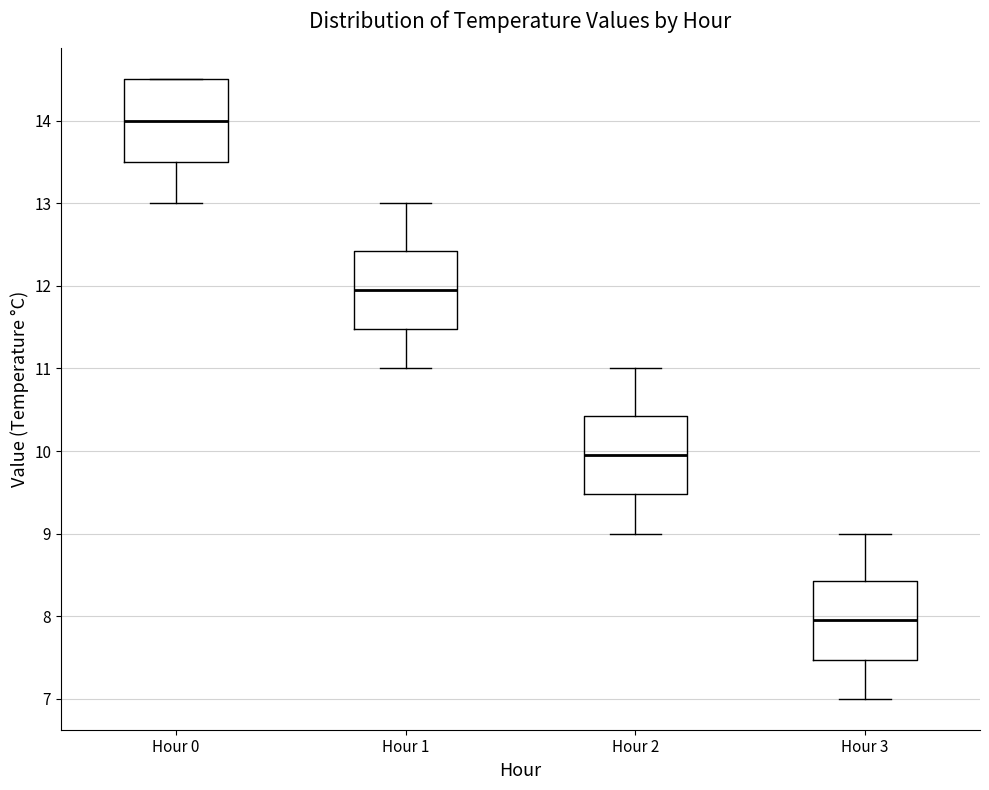

Reading left to right, transcribe this box plot: for each box, give where its median line is, the range the box spans, and where its two whiskers end, as read against the y-axis. The values are not printed on the chart, so give them approximately, as read against the axis.

Hour 0: median 14.0, box 13.5 to 14.5, whiskers 13.0 to 14.5
Hour 1: median 12.0, box 11.5 to 12.4, whiskers 11.0 to 13.0
Hour 2: median 10.0, box 9.5 to 10.4, whiskers 9.0 to 11.0
Hour 3: median 8.0, box 7.5 to 8.4, whiskers 7.0 to 9.0